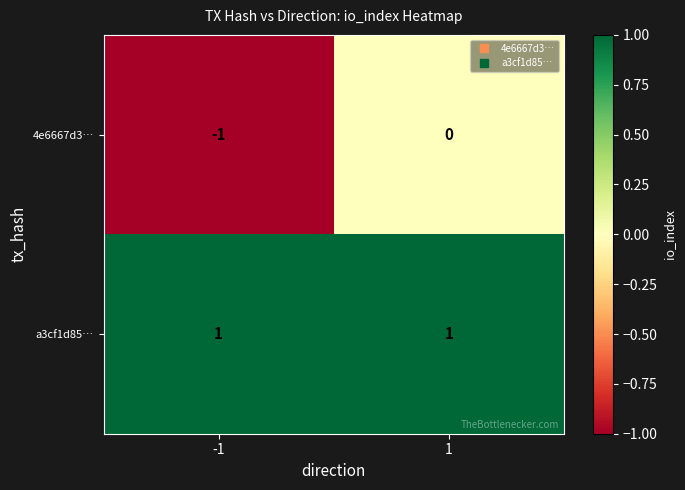

Reading left to right, transcribe all the data shown in this chart.

4e6667d3…: -1	0
a3cf1d85…: 1	1